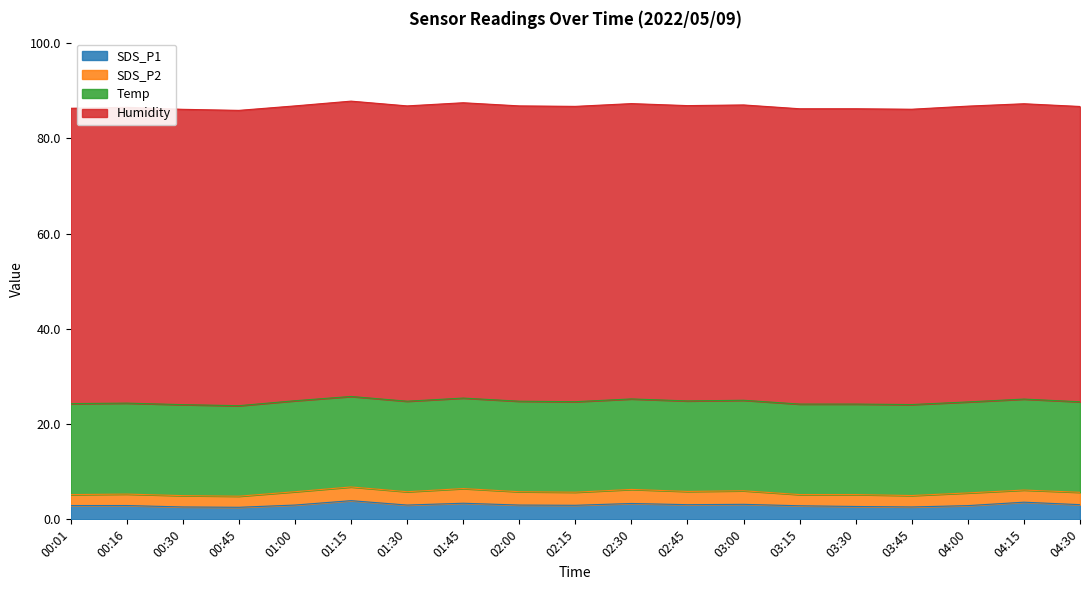

What position from the left is 03:15?

14